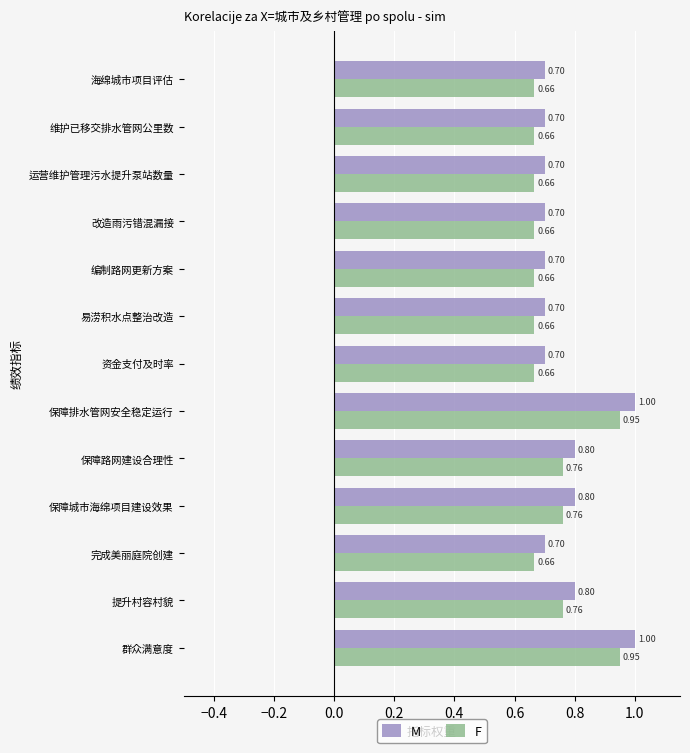

What is the minimum value for F?

0.7